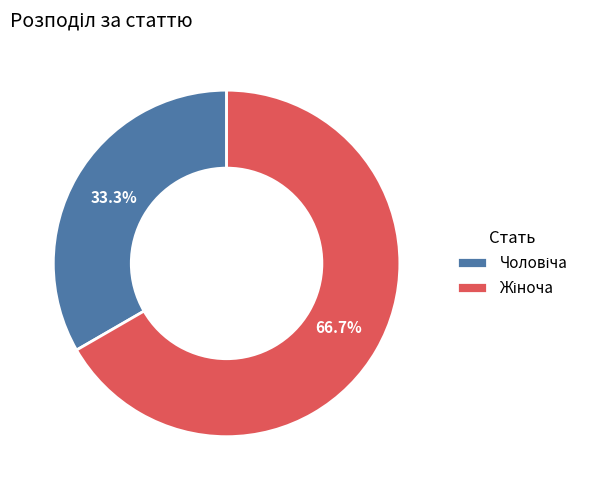

Is there any slice that represents more than half of the pie?

Yes